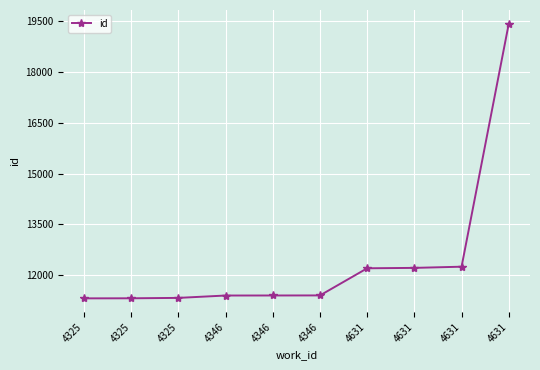

True or false: the data shows 3551 at 4325.

False